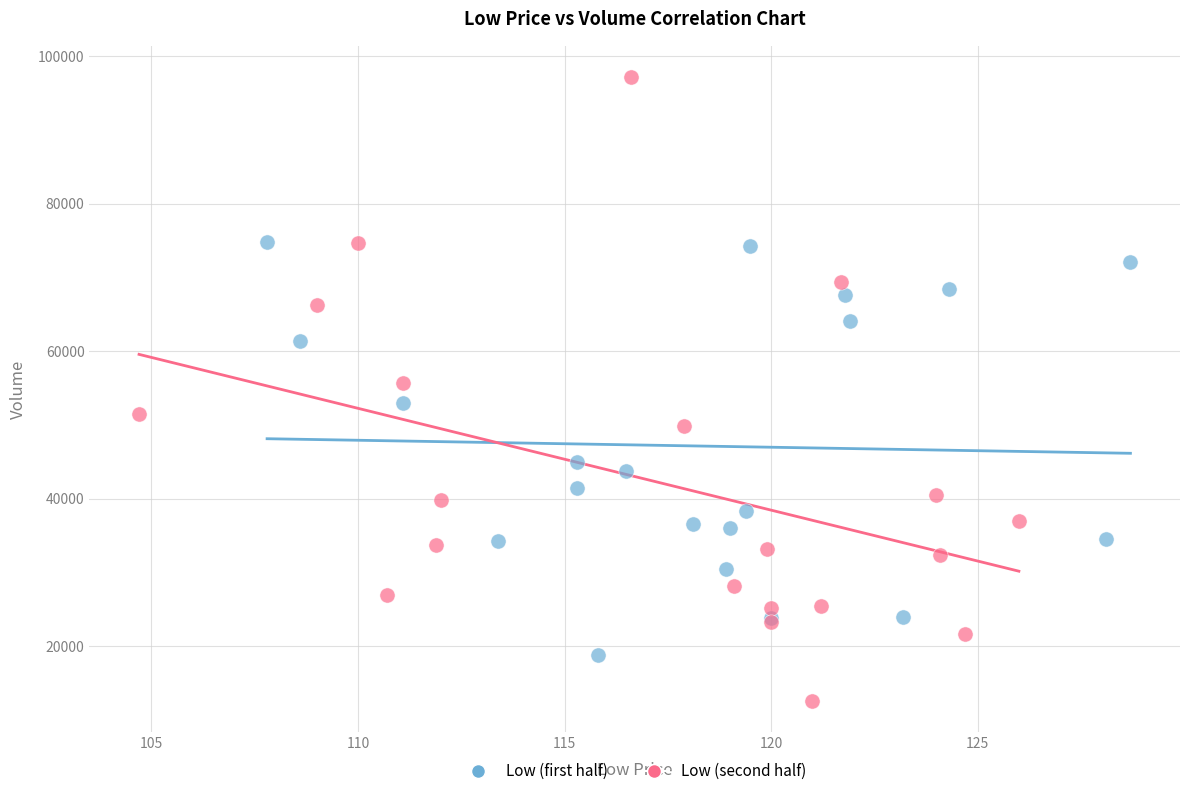

Which series reaches the maximum Y coordinate?

Low (second half)